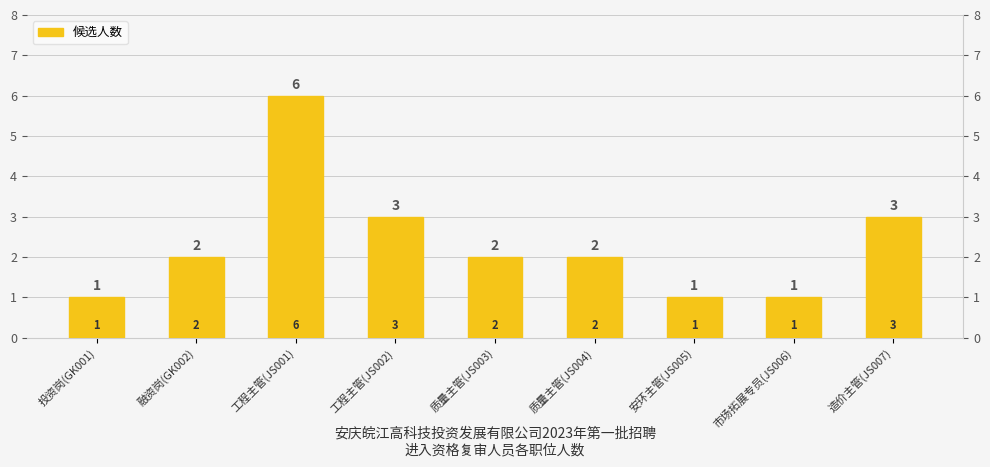

What position from the right is 质量主管(JS003)?

5